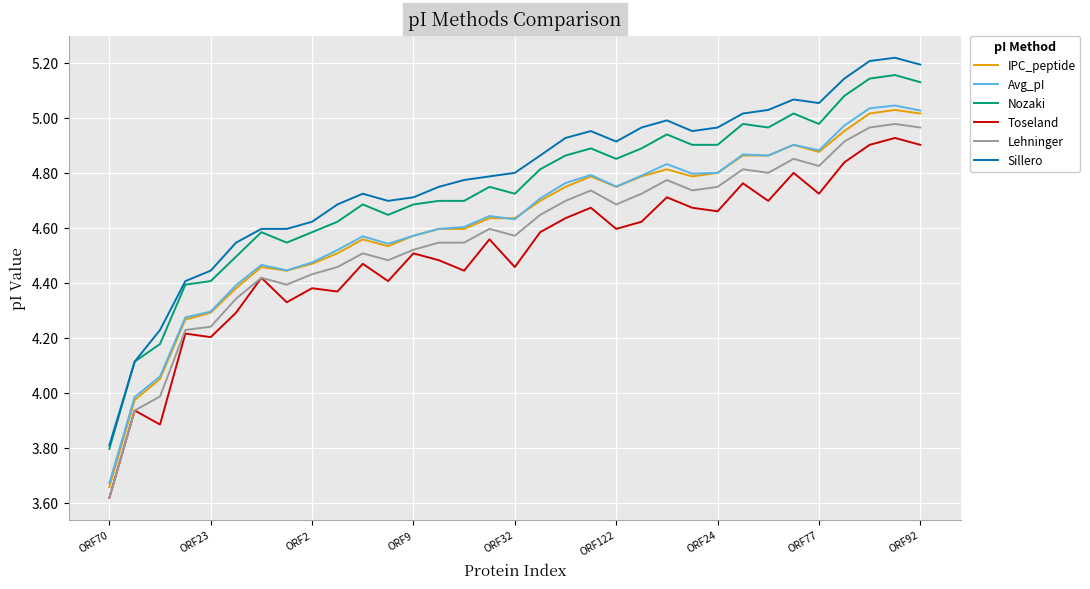

What is the minimum value for Sillero?

3.8